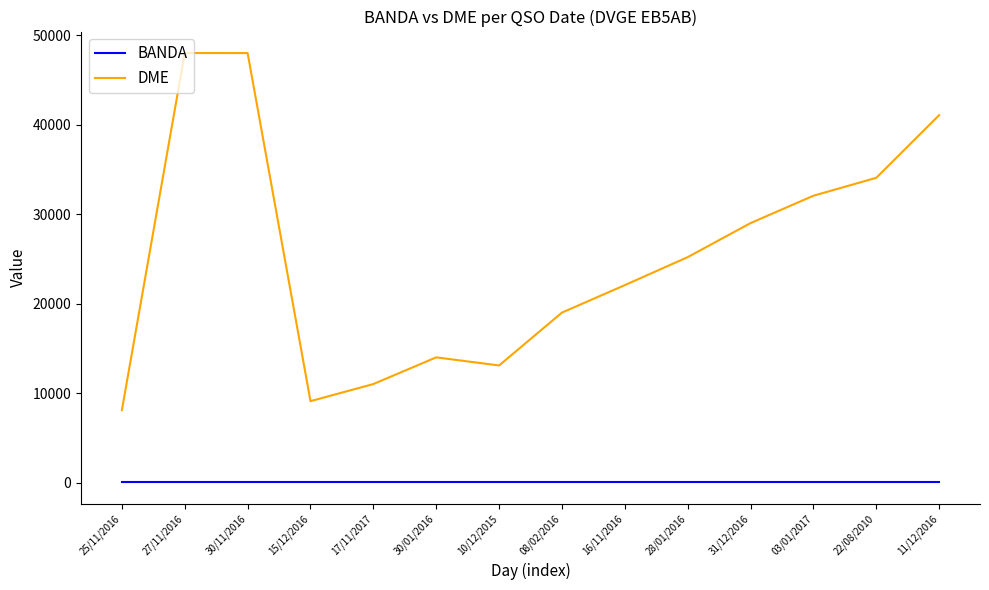

Is it true that DME equals 22075 at 16/11/2016?

True